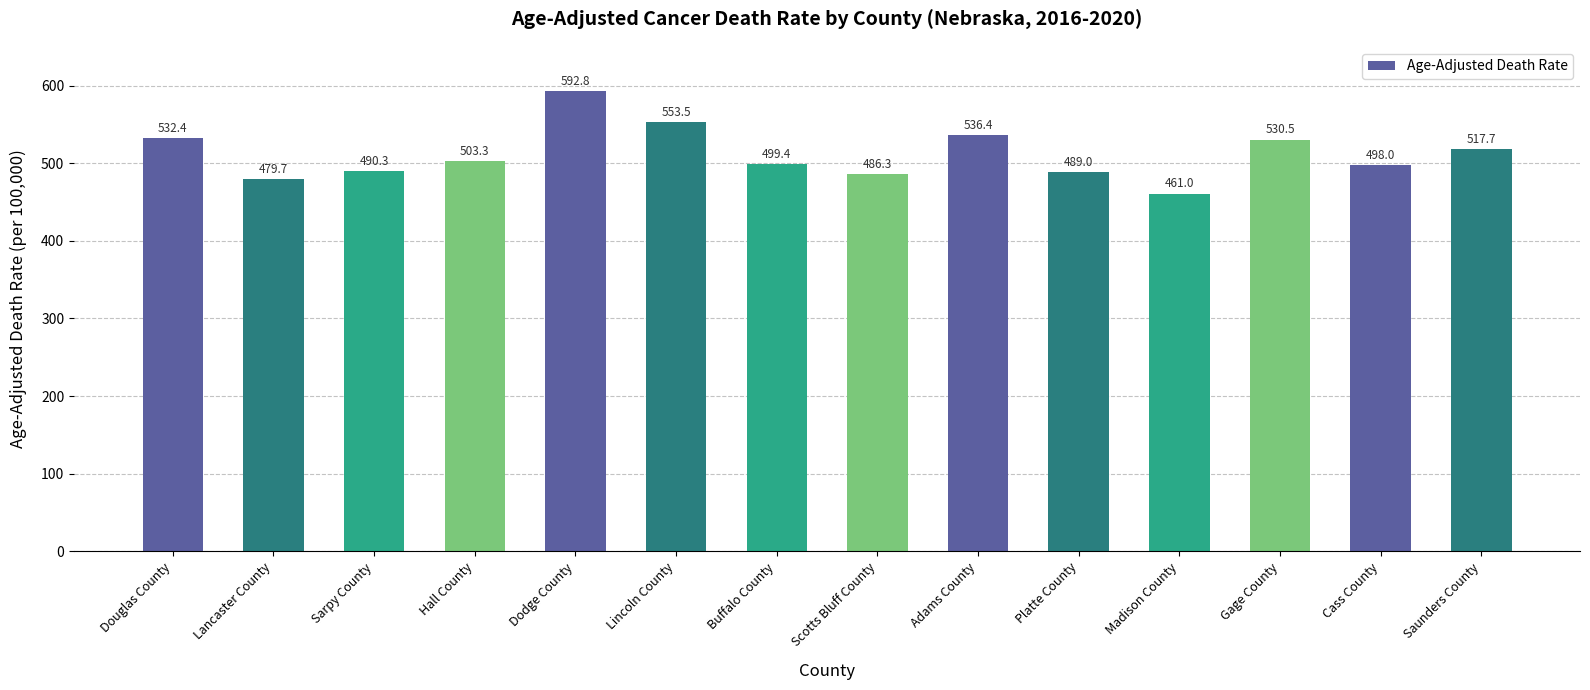

What is the sum of the values at Sarpy County and Hall County?

993.6